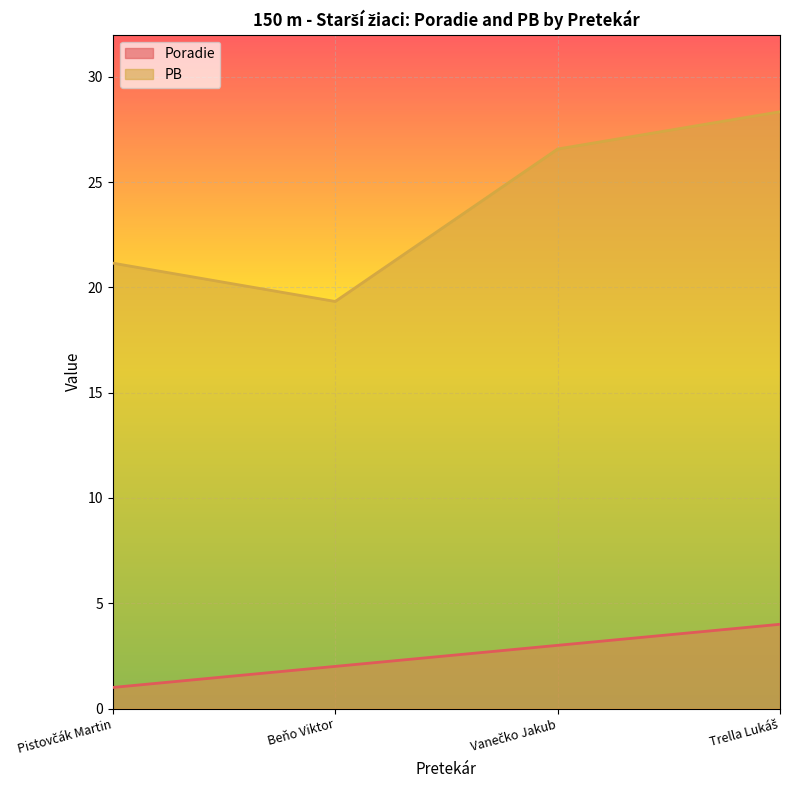

Is the value of PB at Pistovčák Martin greater than the value of Poradie at Vanečko Jakub?

Yes